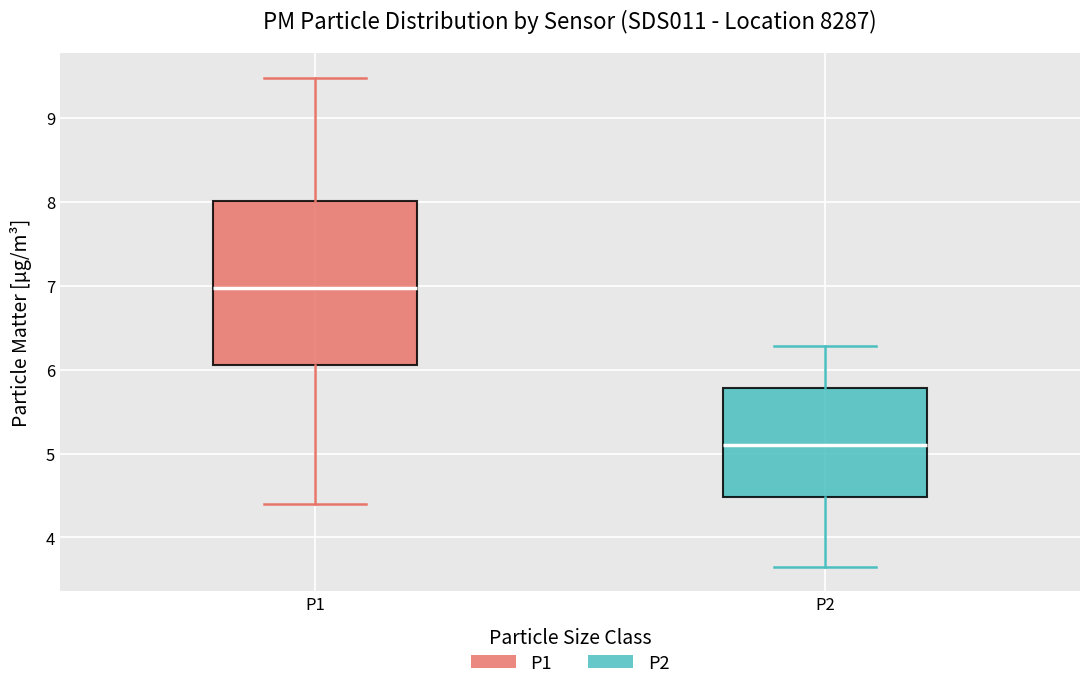

Reading left to right, transcribe this box plot: for each box, give where its median line is, the range the box spans, and where its two whiskers end, as read against the y-axis. The values are not printed on the chart, so give them approximately, as read against the axis.

P1: median 7.0, box 6.1 to 8.0, whiskers 4.4 to 9.5
P2: median 5.1, box 4.5 to 5.8, whiskers 3.7 to 6.3